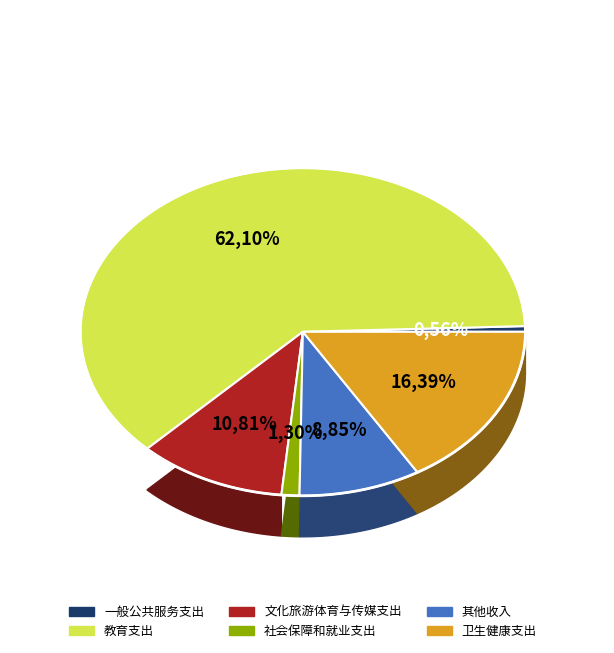

Is it true that 一般公共服务支出 is 1% of the pie?

True